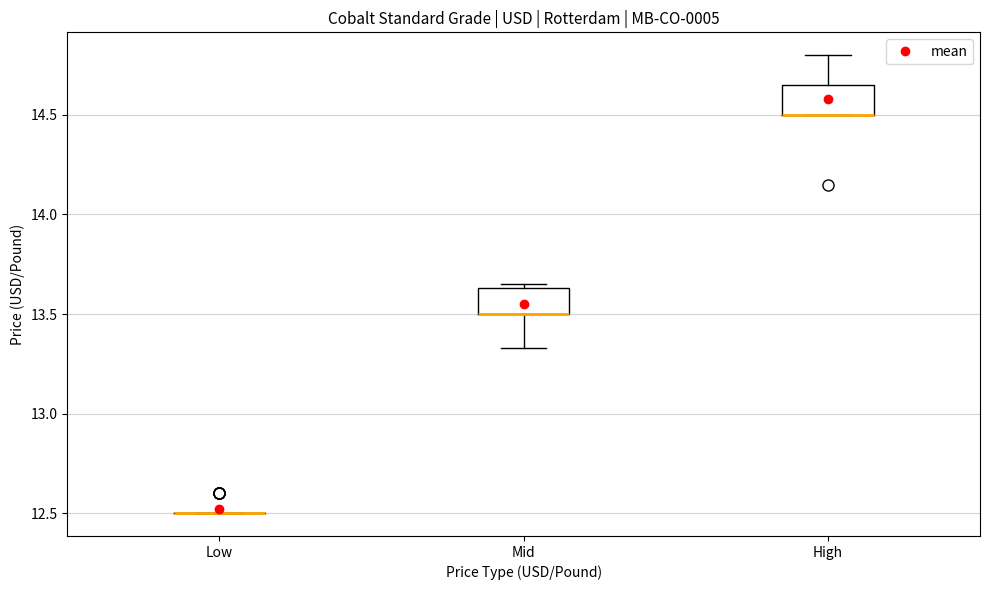

Where does the lower whisker of the box for Mid end on the y-axis? The values are not printed on the chart, so give them approximately, as read against the axis.

13.35